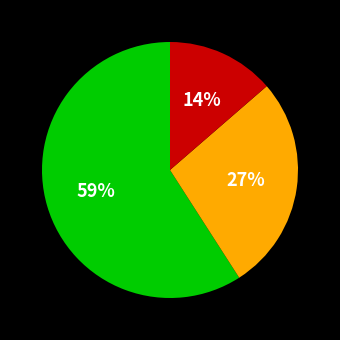

Does any single category account for the majority?

Yes